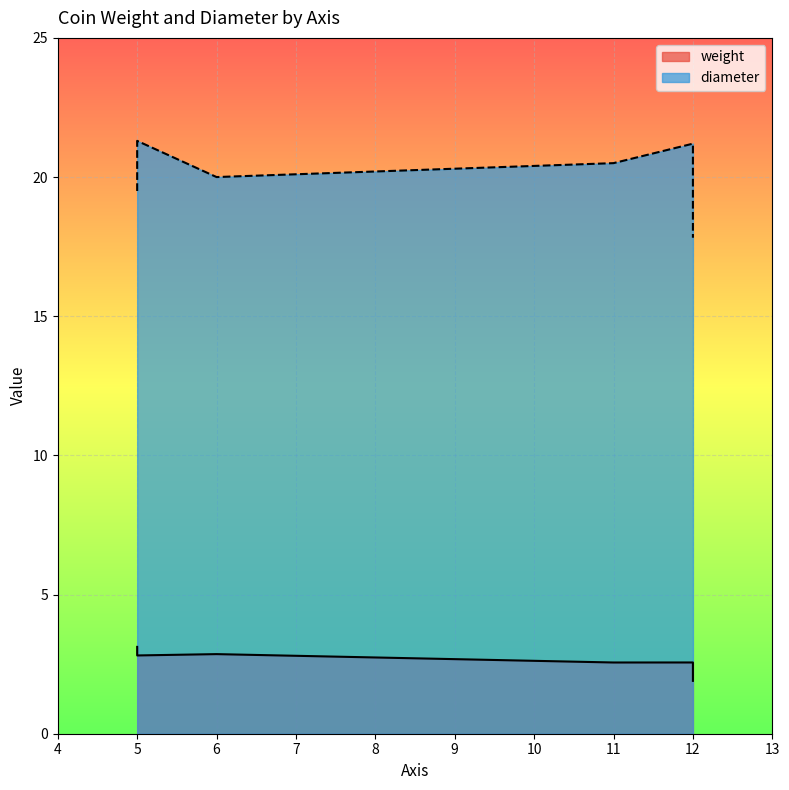

True or false: diameter and weight cross at least once.

False